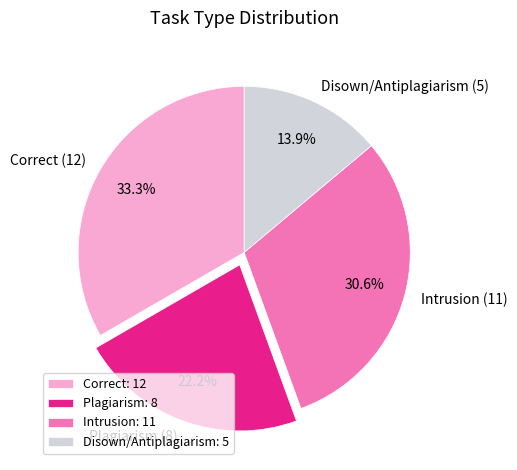

Does Correct (12) represent more than half of the total?

No